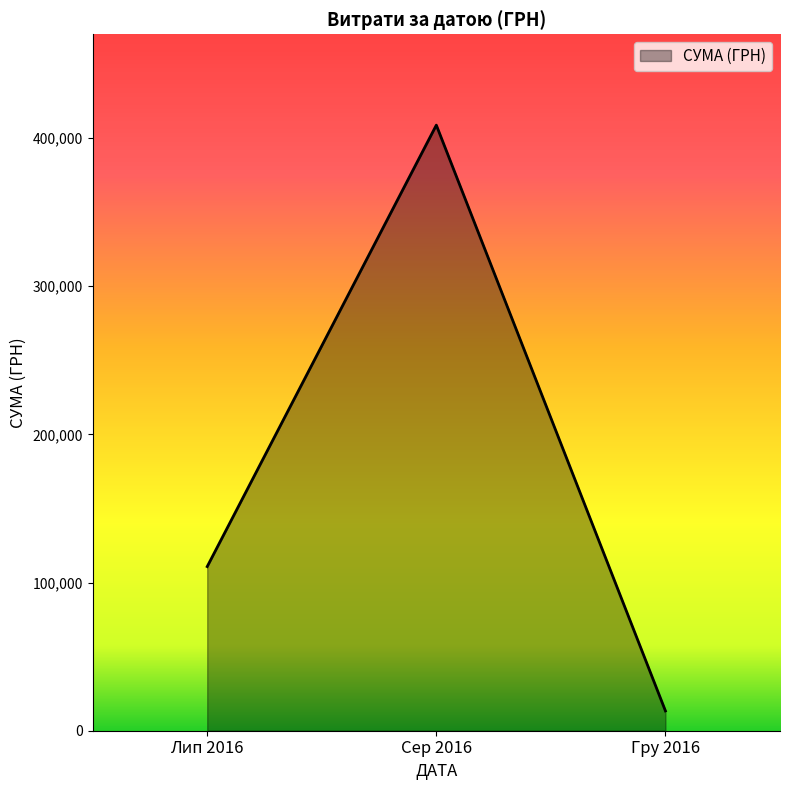

List the labels in order of value, largest first.

Сер 2016, Лип 2016, Гру 2016